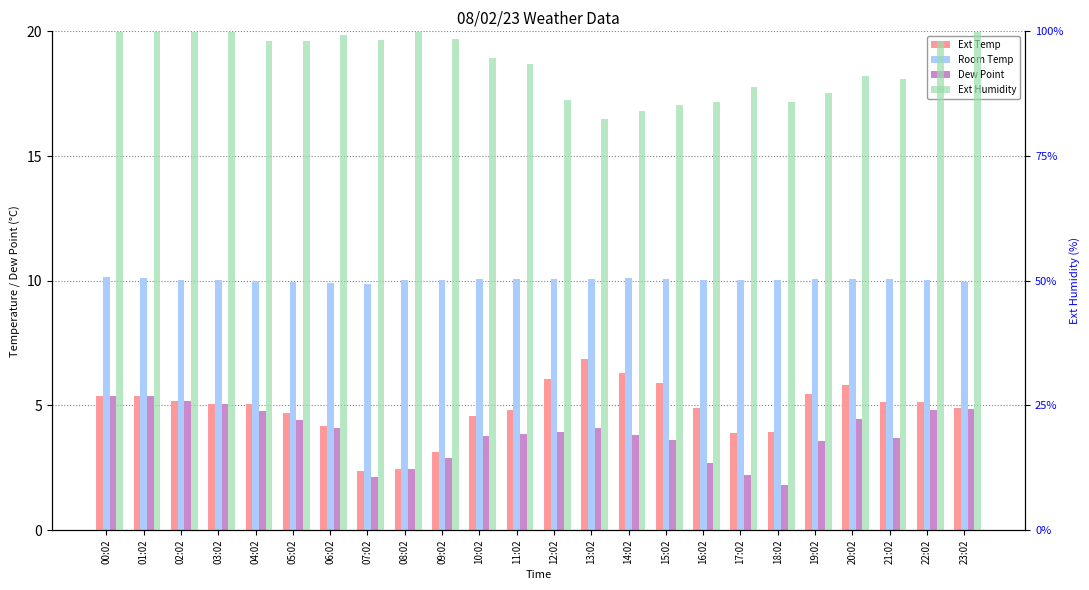

Where is Room Temp nearest to the value 10?

03:02